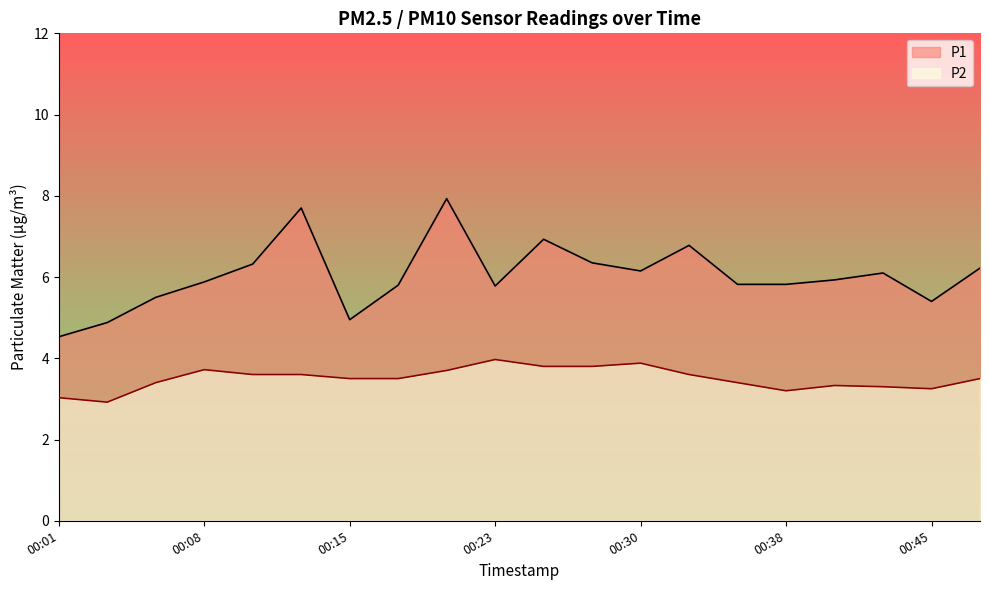

The value of P2 at 00:08 is 0.9. True or false?

False